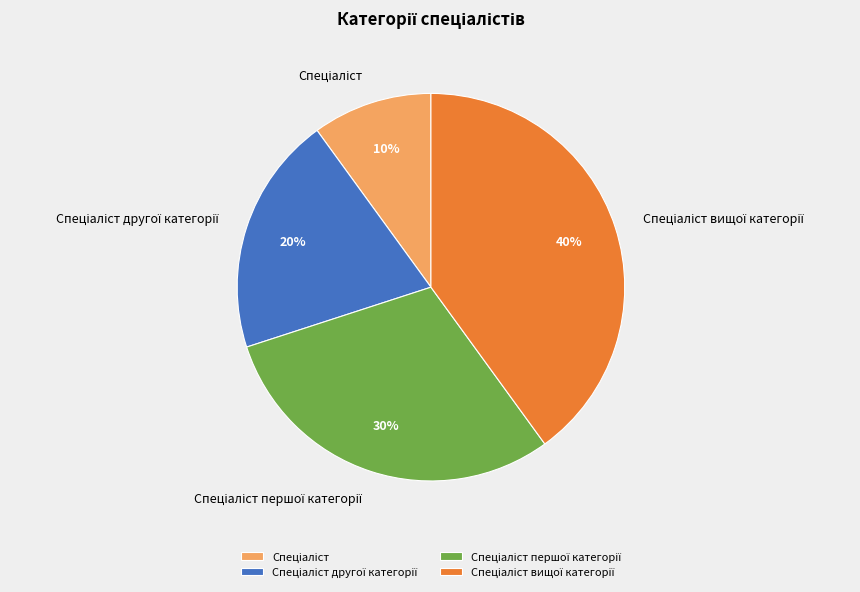

To the nearest percent, what is the difference between the largest and smallest slice percentages?

30%